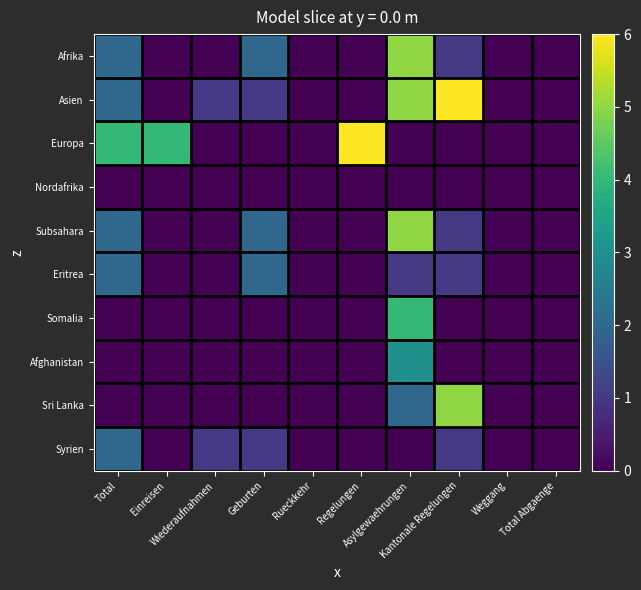

Reading left to right, what are all the values shown in this chart?

Afrika: Total=2	Einreisen=0	Wiederaufnahmen=0	Geburten=2	Rueckkehr=0	Regelungen=0	Asylgewaehrungen=5	Kantonale Regelungen=1	Weggang=0	Total Abgaenge=0
Asien: Total=2	Einreisen=0	Wiederaufnahmen=1	Geburten=1	Rueckkehr=0	Regelungen=0	Asylgewaehrungen=5	Kantonale Regelungen=6	Weggang=0	Total Abgaenge=0
Europa: Total=4	Einreisen=4	Wiederaufnahmen=0	Geburten=0	Rueckkehr=0	Regelungen=6	Asylgewaehrungen=0	Kantonale Regelungen=0	Weggang=0	Total Abgaenge=0
Nordafrika: Total=0	Einreisen=0	Wiederaufnahmen=0	Geburten=0	Rueckkehr=0	Regelungen=0	Asylgewaehrungen=0	Kantonale Regelungen=0	Weggang=0	Total Abgaenge=0
Subsahara: Total=2	Einreisen=0	Wiederaufnahmen=0	Geburten=2	Rueckkehr=0	Regelungen=0	Asylgewaehrungen=5	Kantonale Regelungen=1	Weggang=0	Total Abgaenge=0
Eritrea: Total=2	Einreisen=0	Wiederaufnahmen=0	Geburten=2	Rueckkehr=0	Regelungen=0	Asylgewaehrungen=1	Kantonale Regelungen=1	Weggang=0	Total Abgaenge=0
Somalia: Total=0	Einreisen=0	Wiederaufnahmen=0	Geburten=0	Rueckkehr=0	Regelungen=0	Asylgewaehrungen=4	Kantonale Regelungen=0	Weggang=0	Total Abgaenge=0
Afghanistan: Total=0	Einreisen=0	Wiederaufnahmen=0	Geburten=0	Rueckkehr=0	Regelungen=0	Asylgewaehrungen=3	Kantonale Regelungen=0	Weggang=0	Total Abgaenge=0
Sri Lanka: Total=0	Einreisen=0	Wiederaufnahmen=0	Geburten=0	Rueckkehr=0	Regelungen=0	Asylgewaehrungen=2	Kantonale Regelungen=5	Weggang=0	Total Abgaenge=0
Syrien: Total=2	Einreisen=0	Wiederaufnahmen=1	Geburten=1	Rueckkehr=0	Regelungen=0	Asylgewaehrungen=0	Kantonale Regelungen=1	Weggang=0	Total Abgaenge=0